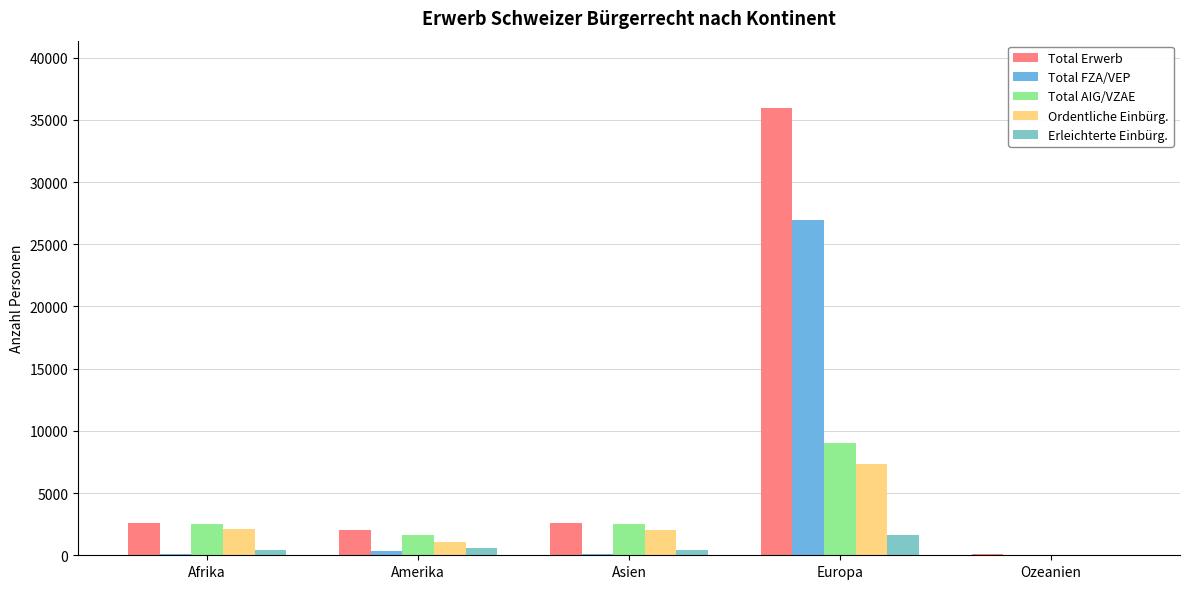

The Total Erwerb series shows 1334 at Asien. True or false?

False